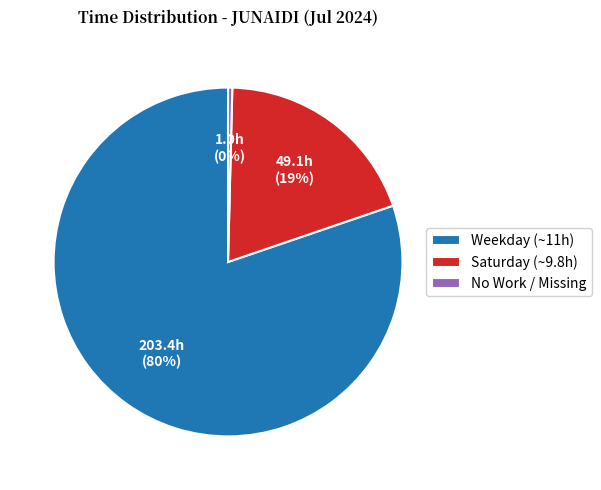

To the nearest percent, what is the average slice percentage?

33%